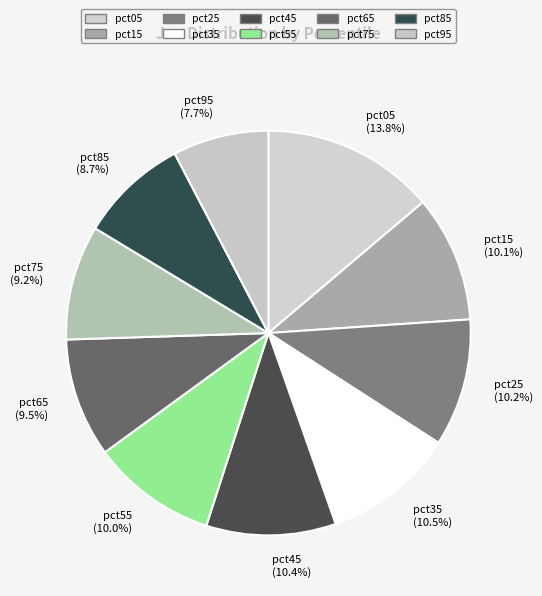

Do pct45 and pct25 together represent more than half of the pie?

No